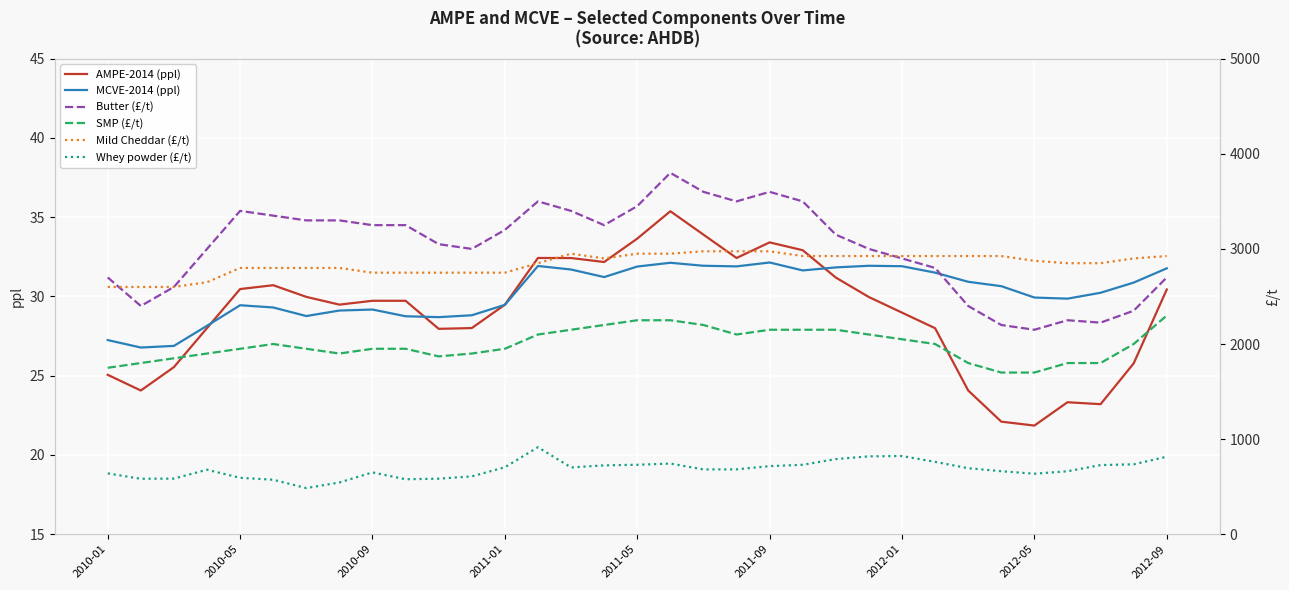

What is the maximum value for MCVE-2014 (ppl)?

32.1